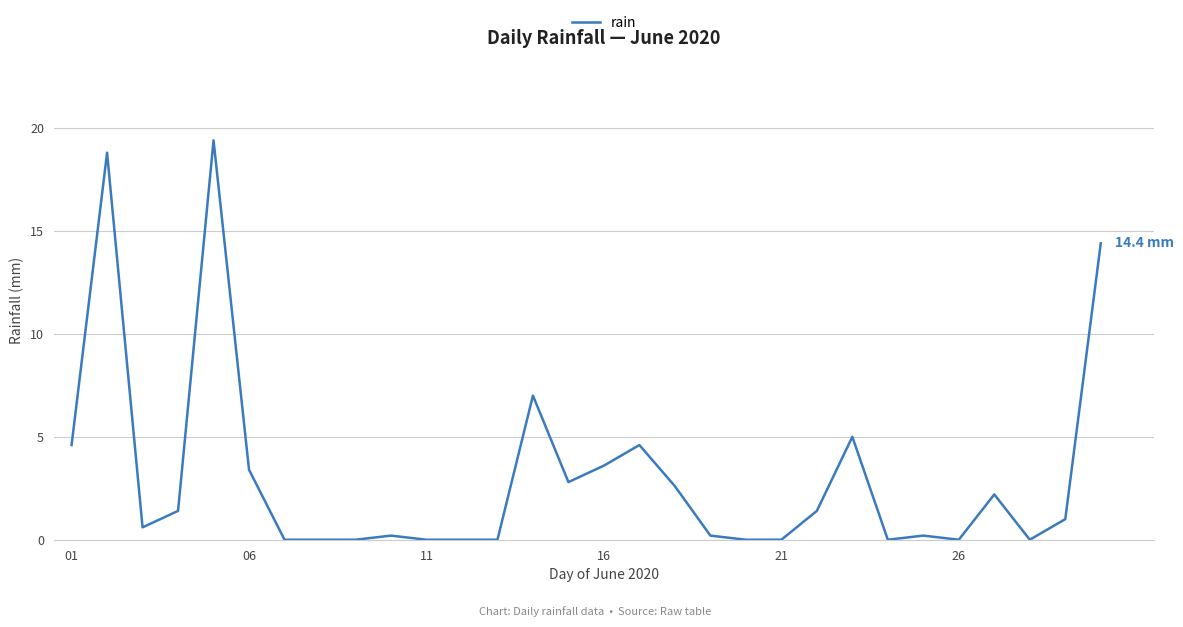

True or false: there are more than 0 points higher than both neighbors.

True